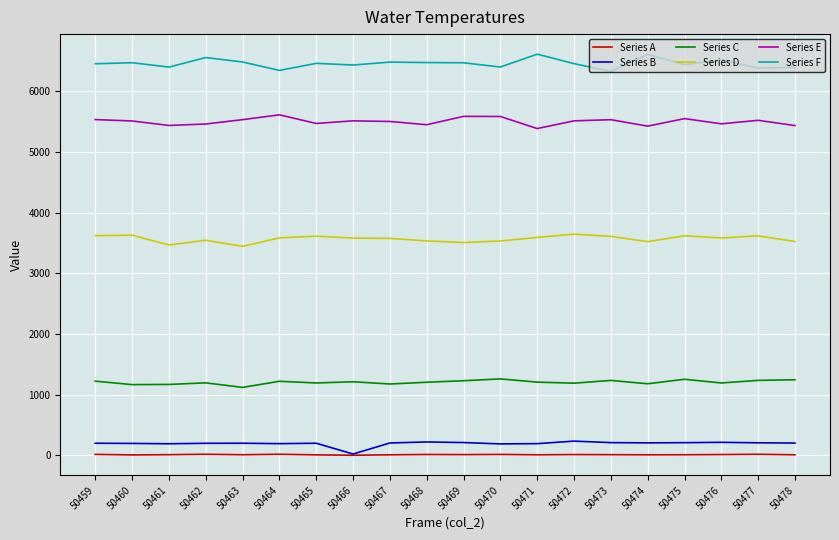

What is the total value across all series at 50476?

16979